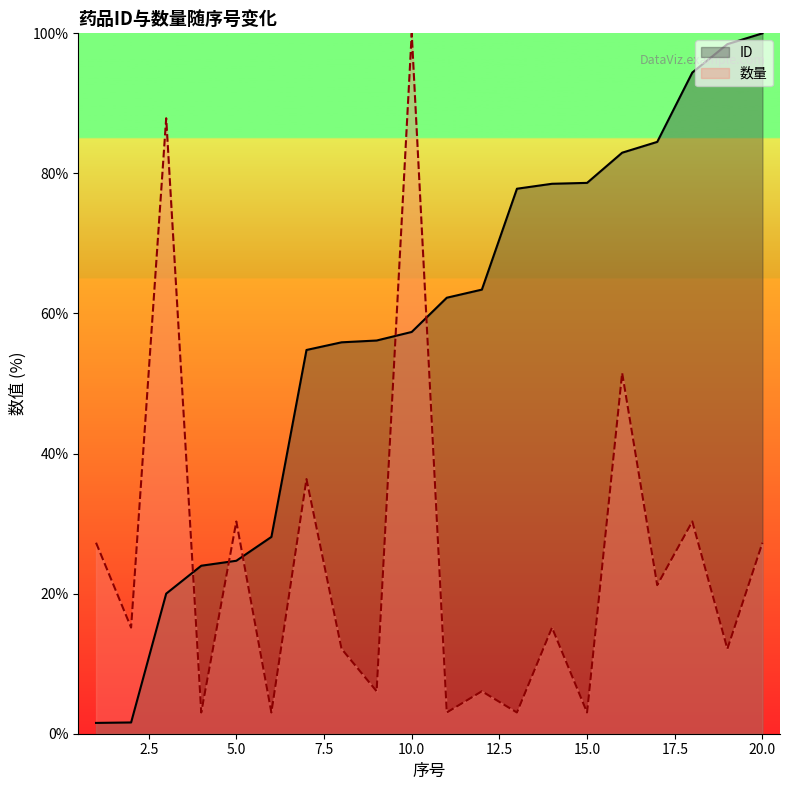

Reading left to right, extract all data points from this chart.

ID: 1.5	1.6	20.0	24.0	24.7	28.1	54.8	55.9	56.1	57.4	62.3	63.4	77.8	78.5	78.6	83.0	84.5	94.4	98.5	100.0
数量: 27.3	15.2	87.9	3.0	30.3	3.0	36.4	12.1	6.1	100.0	3.0	6.1	3.0	15.2	3.0	51.5	21.2	30.3	12.1	27.3